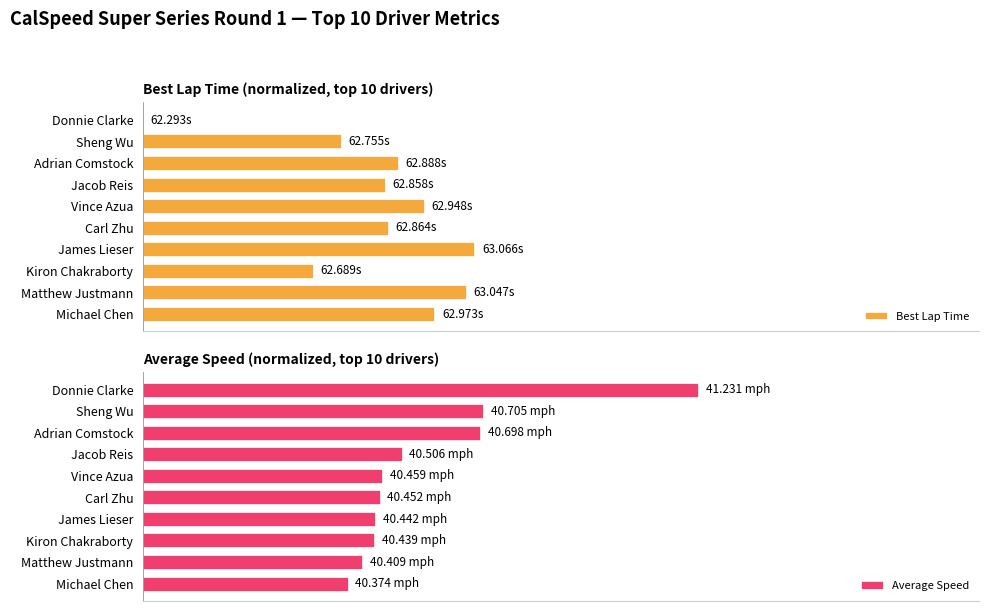

What are all the series names shown in the legend?

Best Lap Time, Average Speed